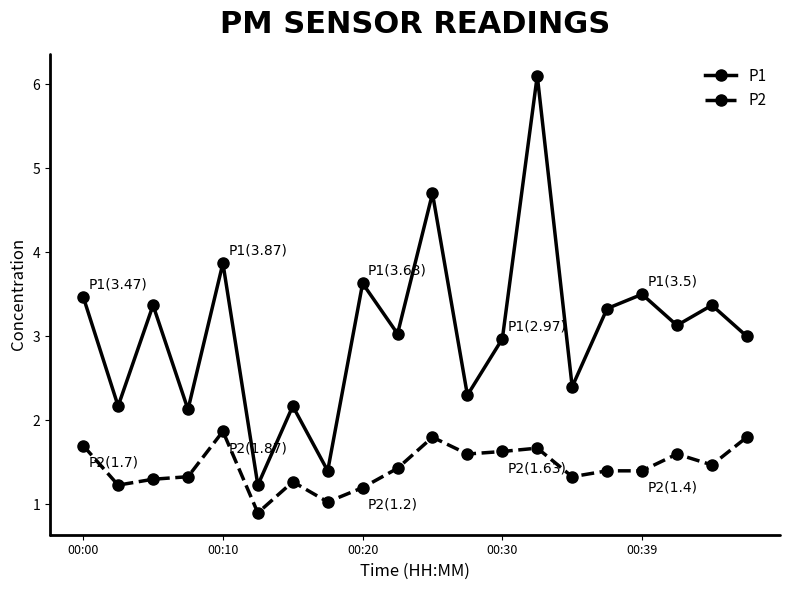

Reading right to left, extract all data points from this chart.

P1: 3.0	3.4	3.1	3.5	3.3	2.4	6.1	3.0	2.3	4.7	3.0	3.6	1.4	2.2	1.2	3.9	2.1	3.4	2.2	3.5
P2: 1.8	1.5	1.6	1.4	1.4	1.3	1.7	1.6	1.6	1.8	1.4	1.2	1.0	1.3	0.9	1.9	1.3	1.3	1.2	1.7